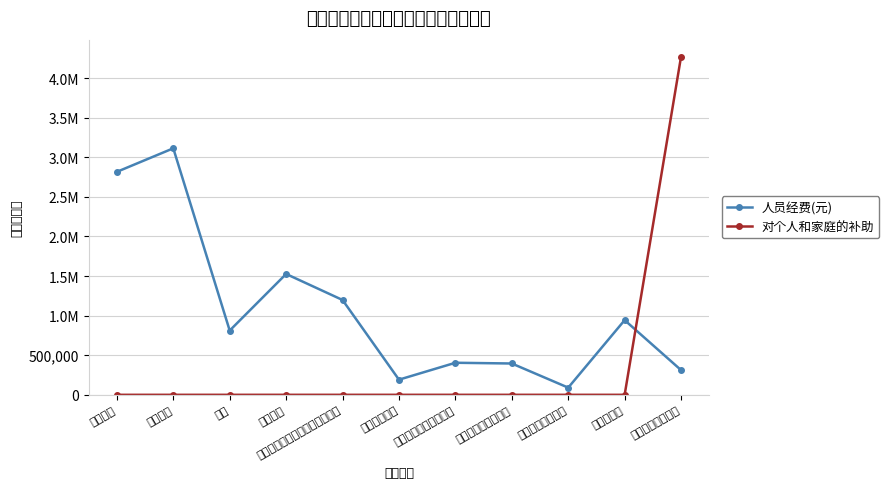

What is the spread (max minus min) of values at 住房公积金?

943161.0